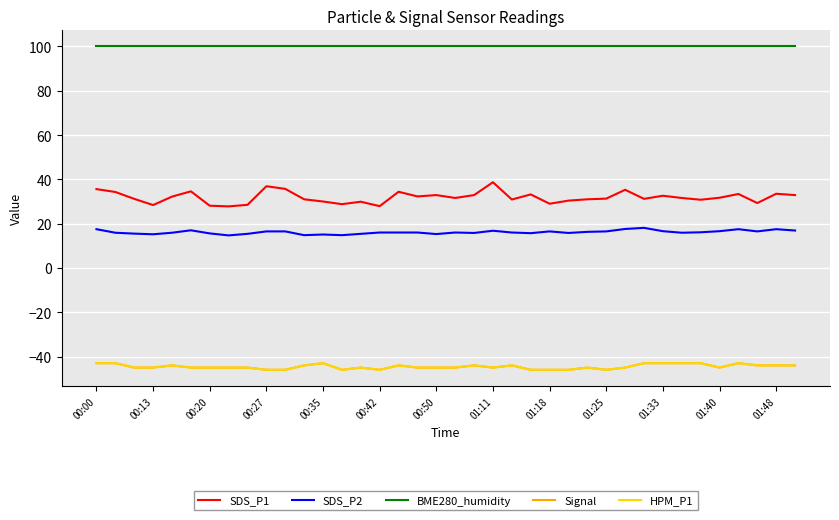

Where is the first local maximum for Signal?

00:35